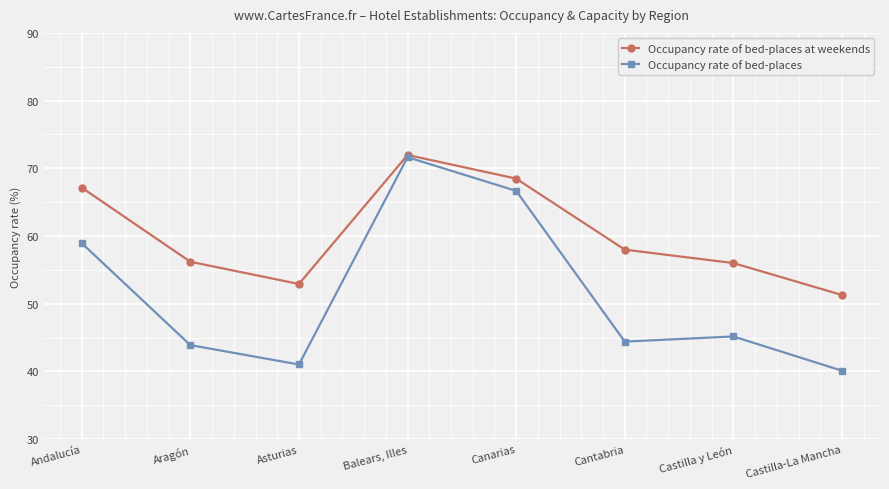

List the labels in order of Occupancy rate of bed-places at weekends value, smallest first.

Castilla-La Mancha, Asturias, Castilla y León, Aragón, Cantabria, Andalucía, Canarias, Balears, Illes